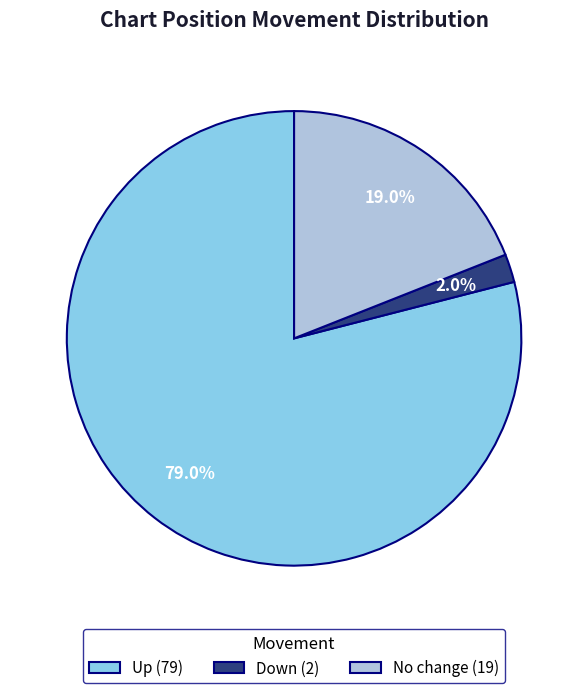

What percentage do Up (79) and Down (2) together represent?

81.0%